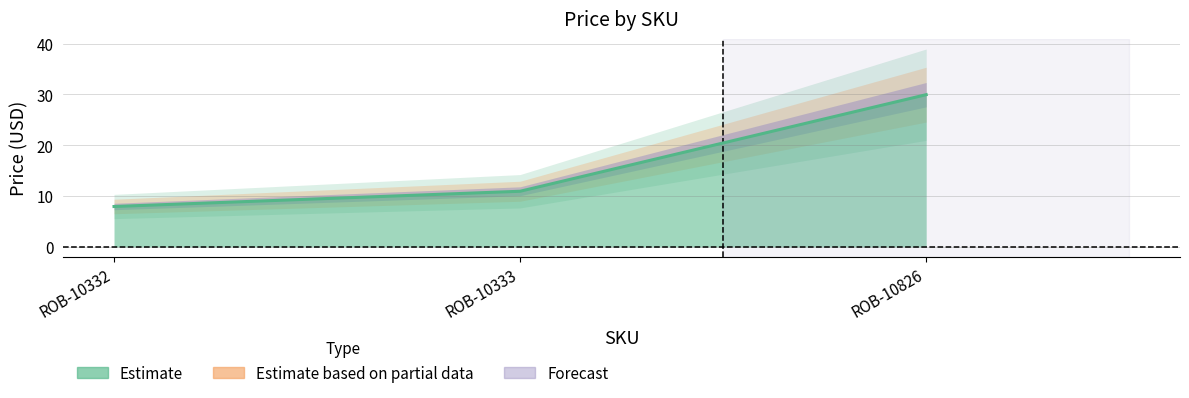

What is the smallest value displayed?

8.0